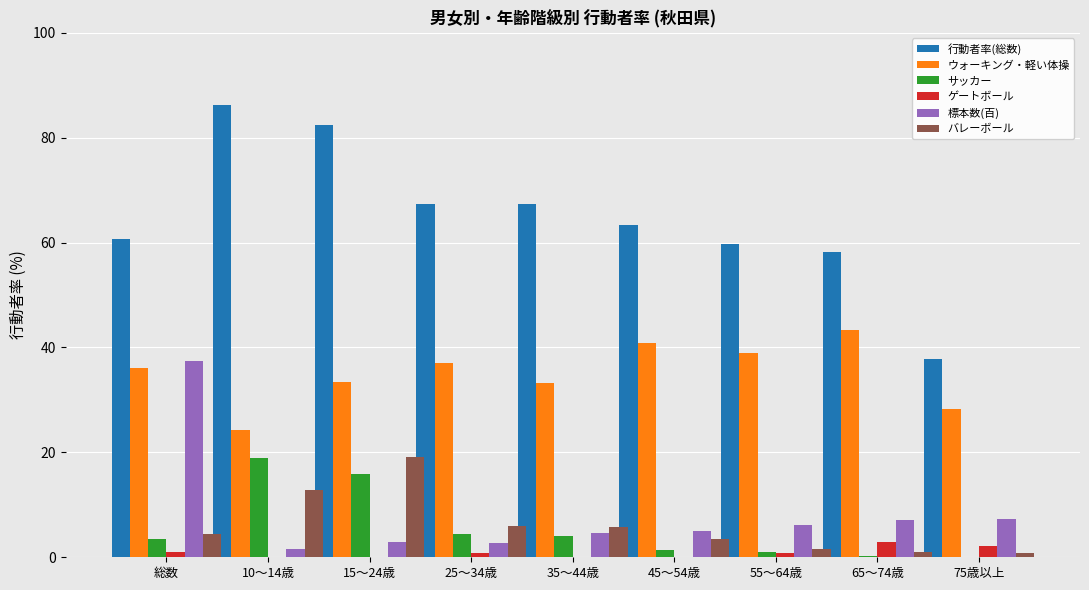

The ゲートボール series shows 0.0 at 35～44歳. True or false?

True